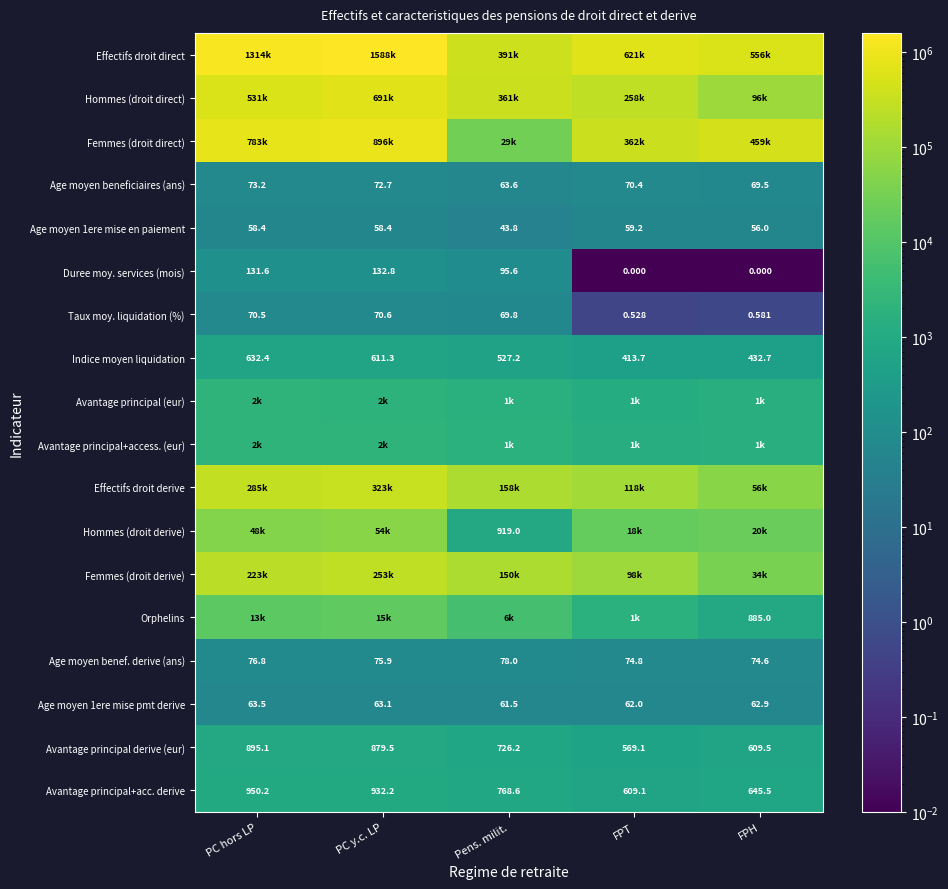

At which label does Avantage principal derive (eur) reach its peak?

PC hors LP